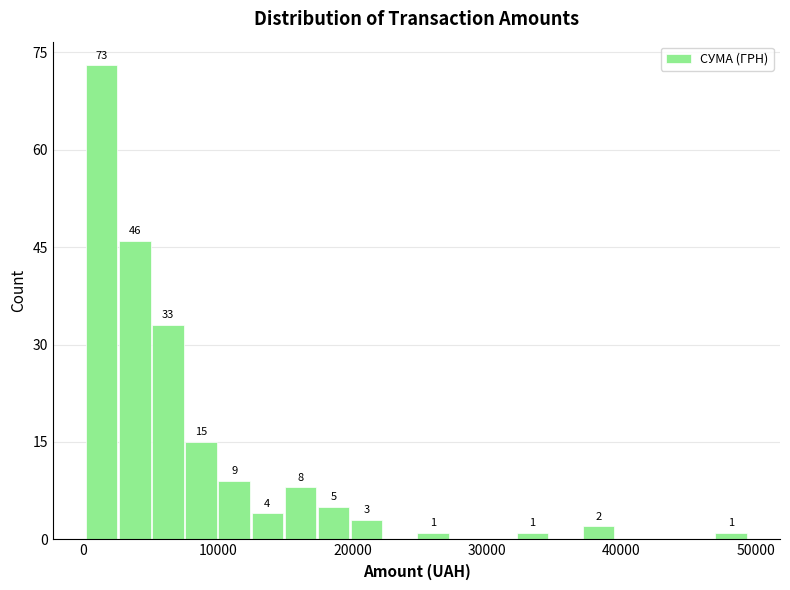

Around what value on the x-axis is the tallest bar? Give the approximate position of its centre, as read against the axis.

1000